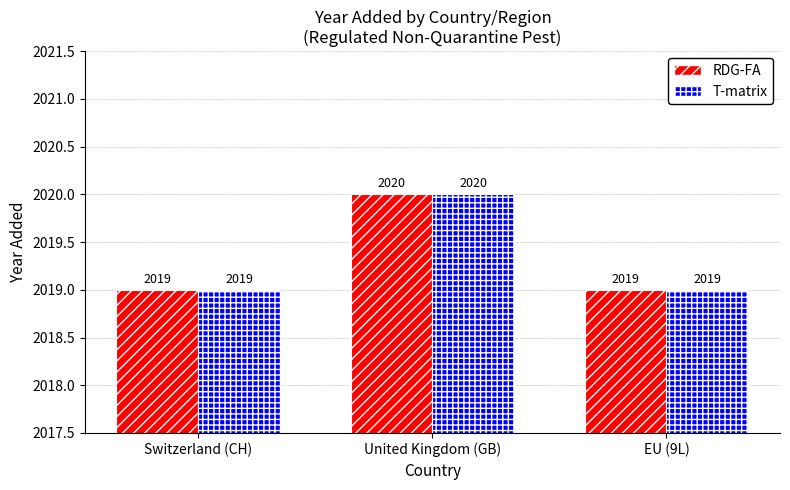

What are all the series names shown in the legend?

RDG-FA, T-matrix